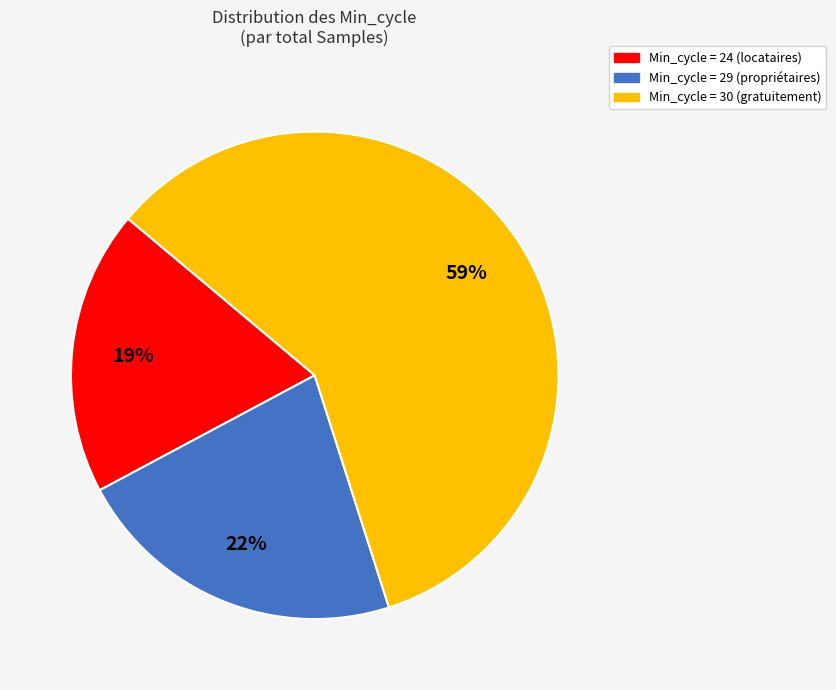

Does any single category account for the majority?

Yes